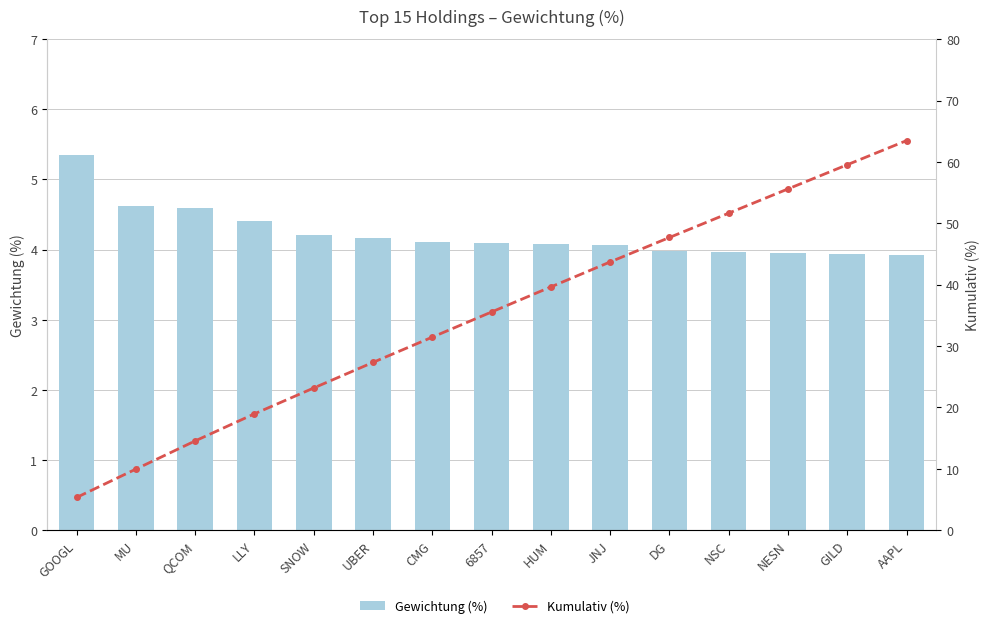

At which category is the sum across all series the highest?

AAPL